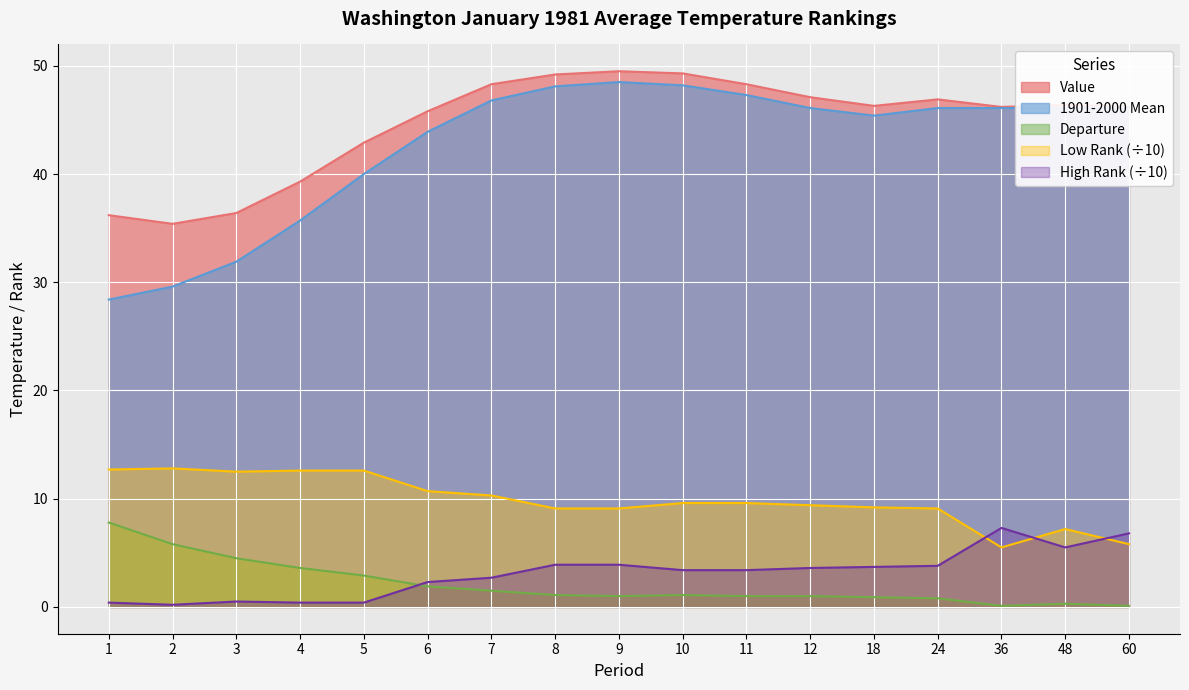

How many lines are shown in the chart?

5